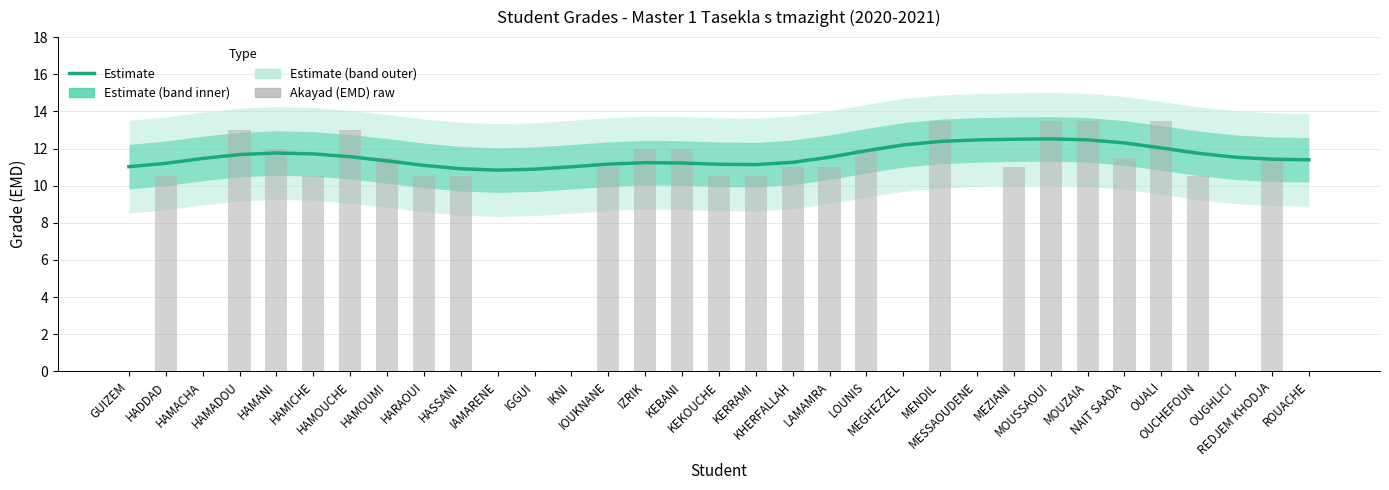

Reading right to left, extract all data points from this chart.

Estimate (Grade): ROUACHE=11.4	REDJEM KHODJA=11.4	OUGHLICI=11.5	OUCHEFOUN=11.7	OUALI=12.0	NAIT SAADA=12.3	MOUZAIA=12.5	MOUSSAOUI=12.5	MEZIANI=12.5	MESSAOUDENE=12.5	MENDIL=12.4	MEGHEZZEL=12.2	LOUNIS=11.9	LAMAMRA=11.5	KHERFALLAH=11.3	KERRAMI=11.1	KEKOUCHE=11.2	KEBANI=11.2	IZRIK=11.2	IOUKNANE=11.2	IKNI=11.0	IGGUI=10.9	IAMARENE=10.8	HASSANI=10.9	HARAOUI=11.1	HAMOUMI=11.3	HAMOUCHE=11.6	HAMICHE=11.7	HAMANI=11.8	HAMADOU=11.7	HAMACHA=11.5	HADDAD=11.2	GUIZEM=11.0
Akayad (EMD): ROUACHE=0.0	REDJEM KHODJA=11.5	OUGHLICI=0.0	OUCHEFOUN=10.5	OUALI=13.5	NAIT SAADA=11.5	MOUZAIA=13.5	MOUSSAOUI=13.5	MEZIANI=11.0	MESSAOUDENE=0.0	MENDIL=13.5	MEGHEZZEL=0.0	LOUNIS=12.0	LAMAMRA=11.0	KHERFALLAH=11.0	KERRAMI=10.5	KEKOUCHE=10.5	KEBANI=12.0	IZRIK=12.0	IOUKNANE=11.0	IKNI=0.0	IGGUI=0.0	IAMARENE=0.0	HASSANI=10.5	HARAOUI=10.5	HAMOUMI=11.5	HAMOUCHE=13.0	HAMICHE=10.5	HAMANI=12.0	HAMADOU=13.0	HAMACHA=0.0	HADDAD=10.5	GUIZEM=0.0